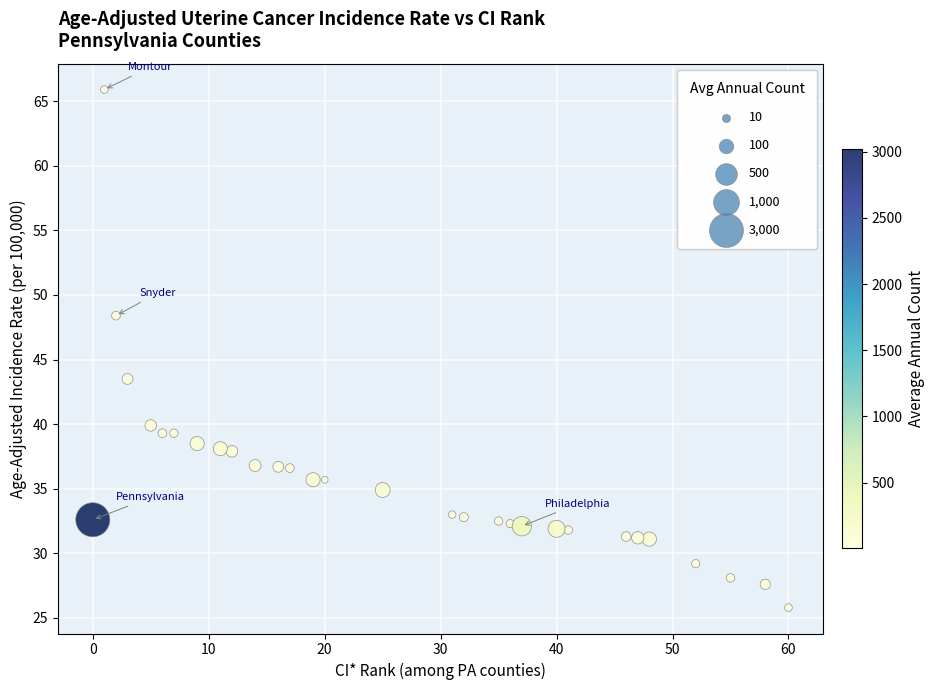

What is the range of Y values (max minus min)?

40.1